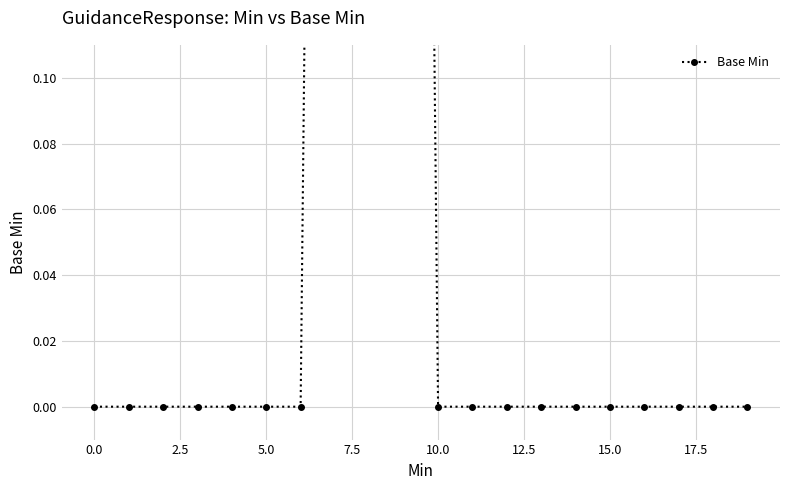

Which has a higher value, 14 or 17?

14